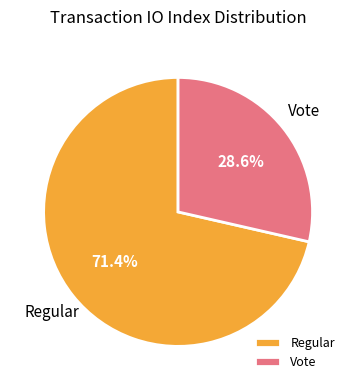

Count the number of slices in the pie.

2